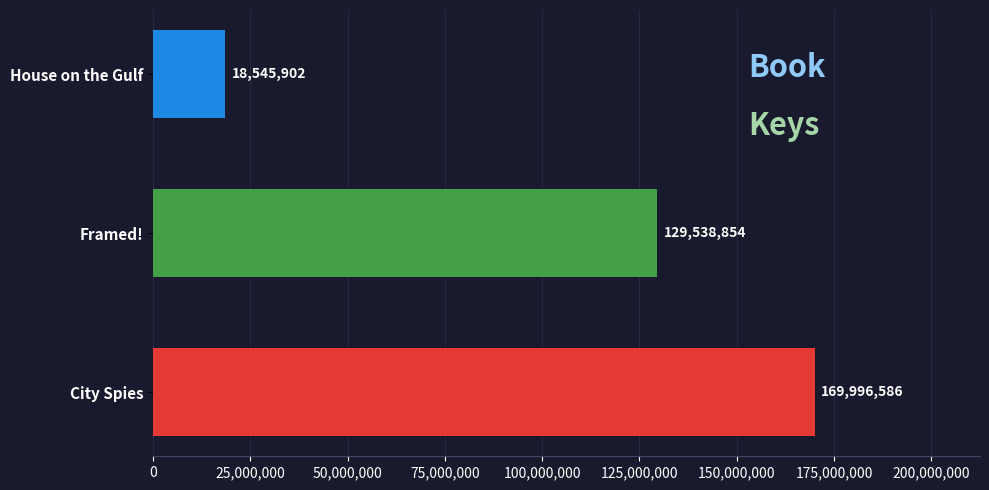

How many bars are there in total?

3